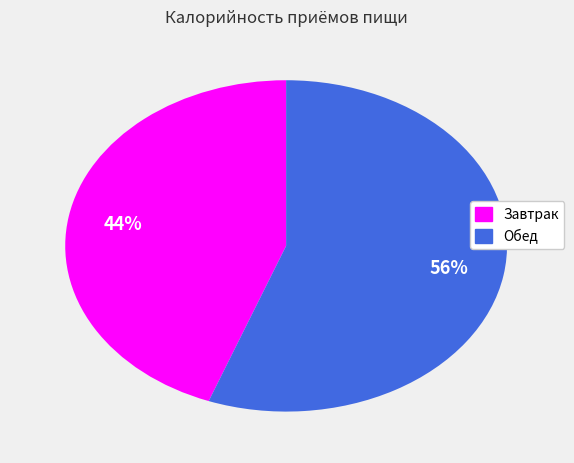

To the nearest percent, what is the combined percentage of Завтрак and Обед?

100%